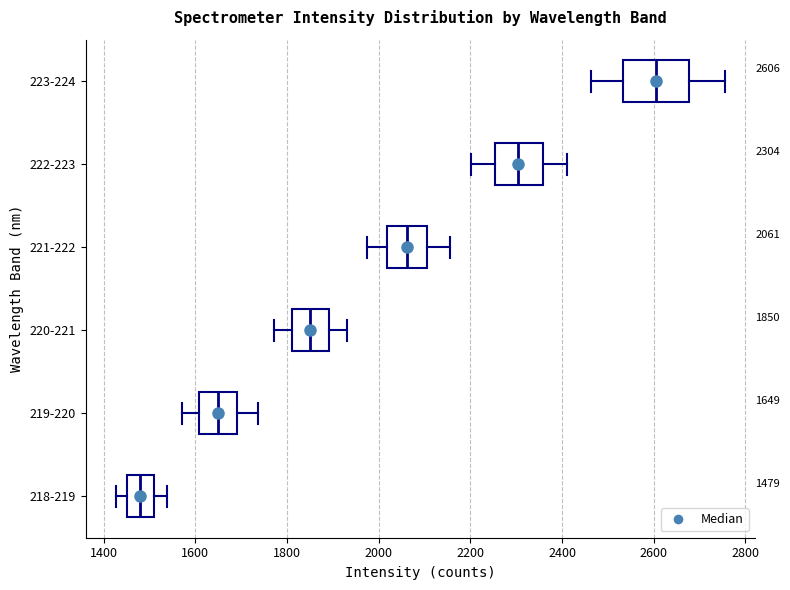

Which box has the furthest to the left median line?

218-219